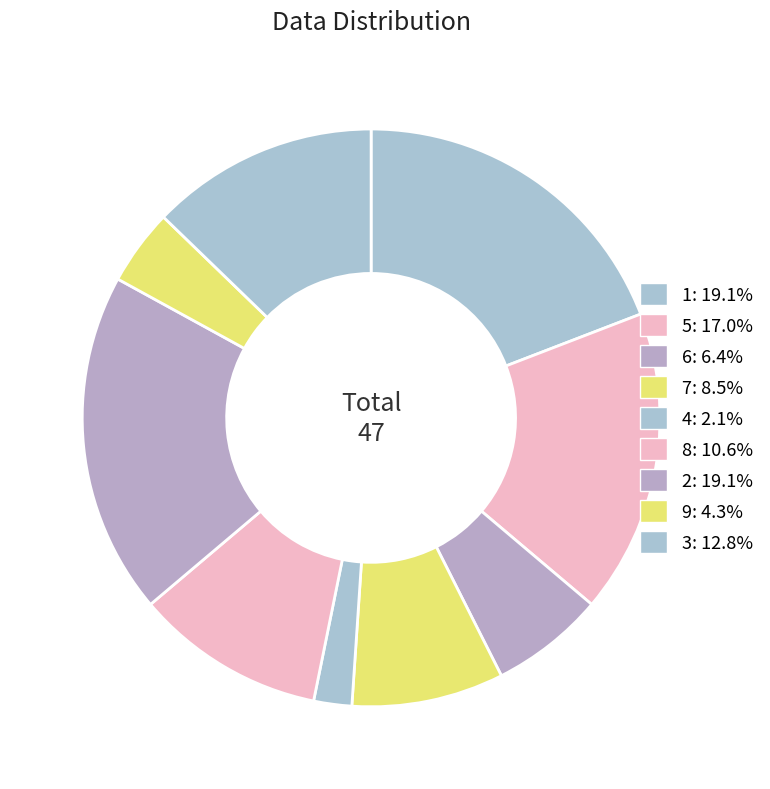

Which slice is the smallest?

4